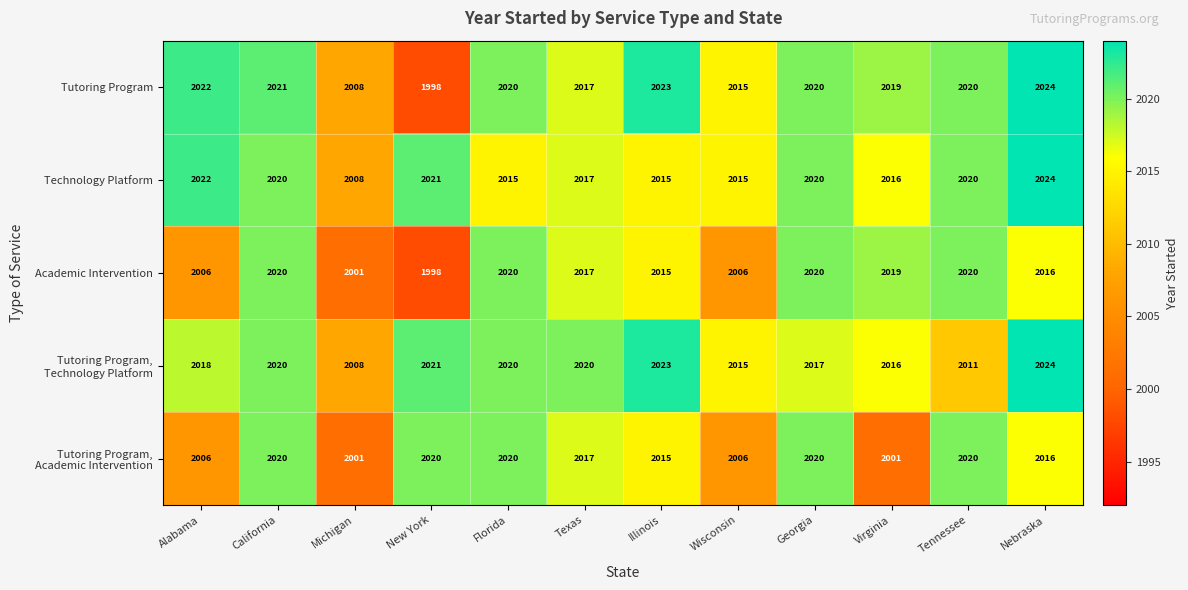

How many distinct data groups are displayed?

5